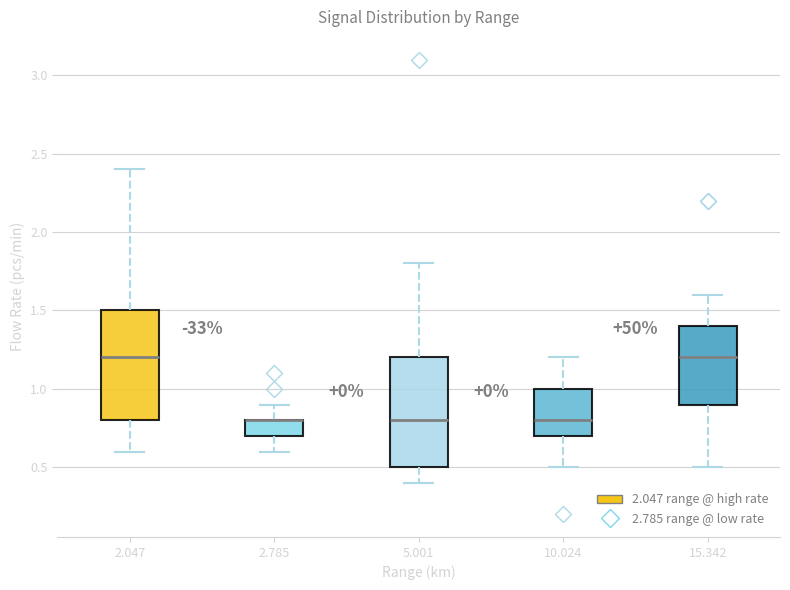

Reading left to right, read every box against the y-axis: the position of its median line, the range the box covers, and the ends of its whiskers. The values are not printed on the chart, so give them approximately, as read against the axis.

2.047: median 1.2, box 0.8 to 1.5, whiskers 0.6 to 2.4
2.785: median 0.8 (drawn on the box's upper edge), box 0.7 to 0.8, whiskers 0.6 to 0.9
5.001: median 0.8, box 0.5 to 1.2, whiskers 0.4 to 1.8
10.024: median 0.8, box 0.7 to 1.0, whiskers 0.5 to 1.2
15.342: median 1.2, box 0.9 to 1.4, whiskers 0.5 to 1.6